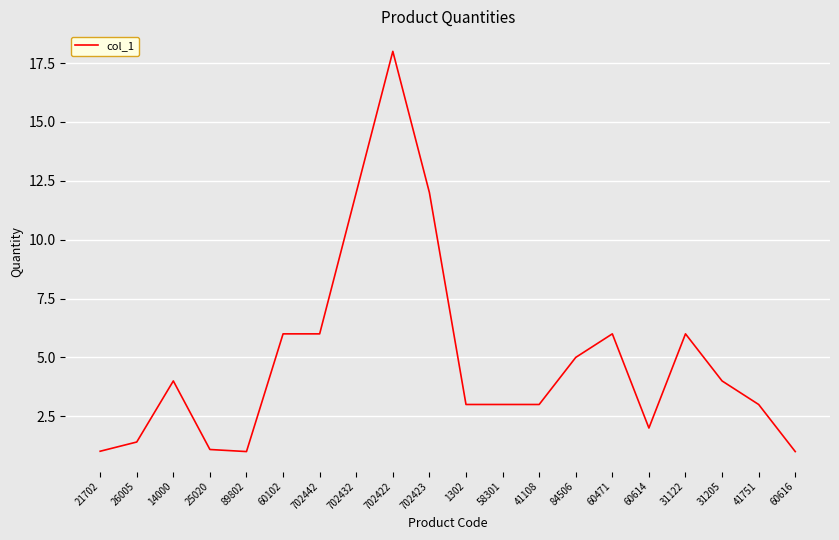

What is the approximate value at 702423?

12.0